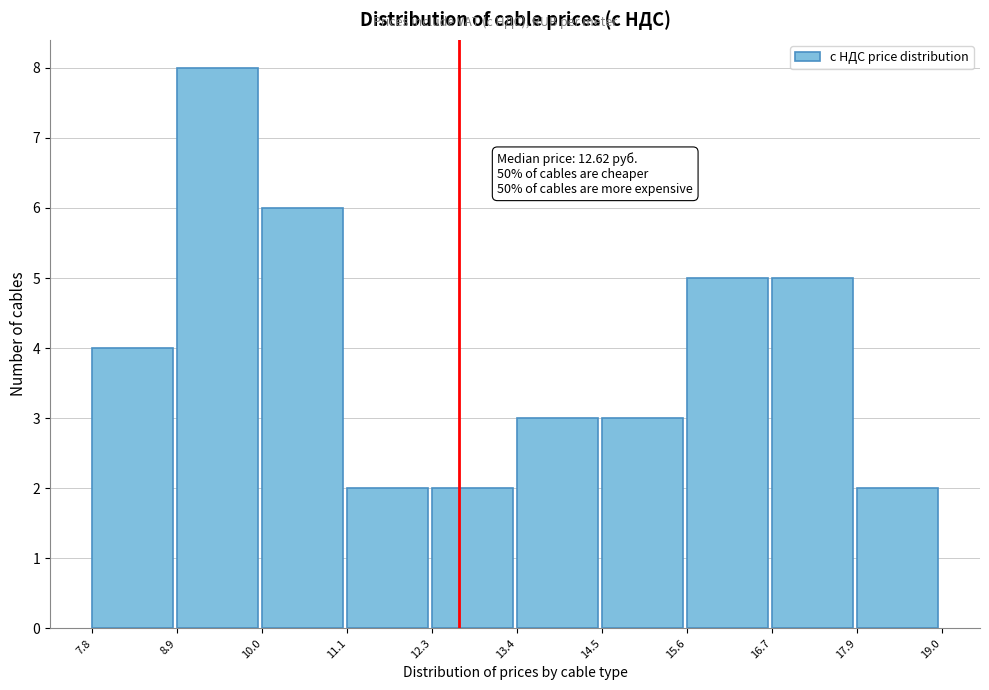

Which range on the x-axis has the tallest bar?

8.9 to 10.0